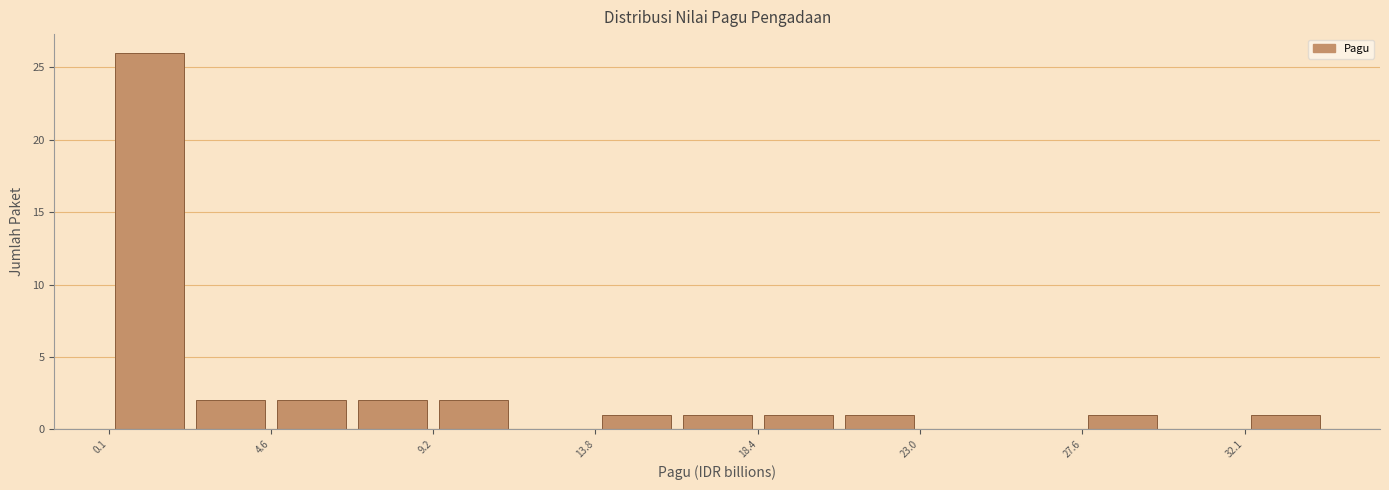

Reading left to right, transcribe this chart: for each bar, give the range it covers on the x-axis and its height. Neither the bar edges nor the heights are printed on the chart, so give them approximately, as read against the axes.

0.0 to 2.5: 26
2.5 to 4.5: 2
4.5 to 7.0: 2
7.0 to 9.0: 2
9.0 to 11.5: 2
11.5 to 14.0: 0
14.0 to 16.0: 1
16.0 to 18.5: 1
18.5 to 20.5: 1
20.5 to 23.0: 1
23.0 to 25.5: 0
25.5 to 27.5: 0
27.5 to 30.0: 1
30.0 to 32.0: 0
32.0 to 34.5: 1